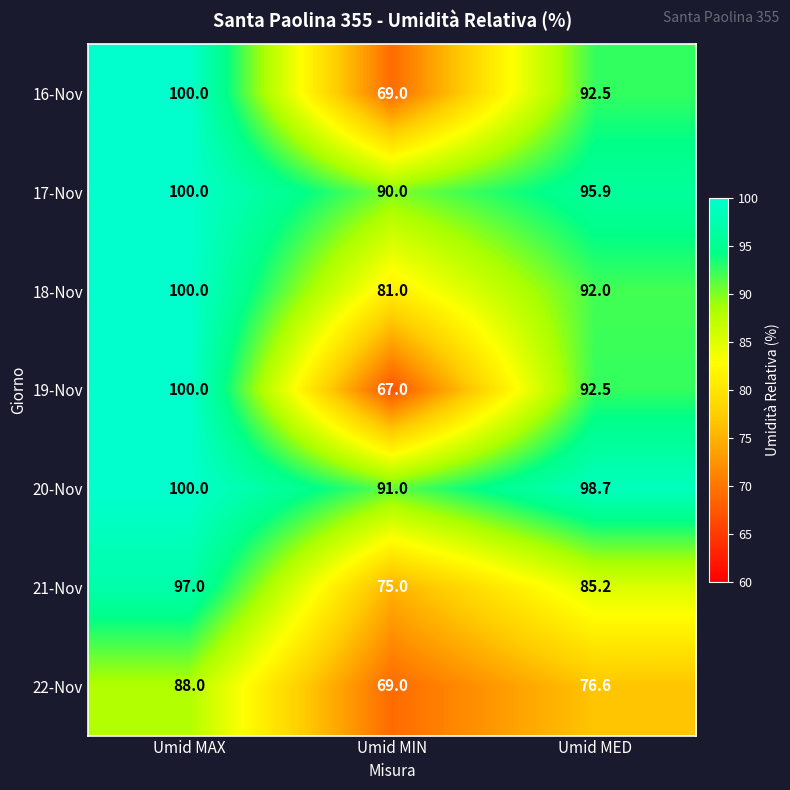

How many 18-Nov values are between 81 and 100?

3